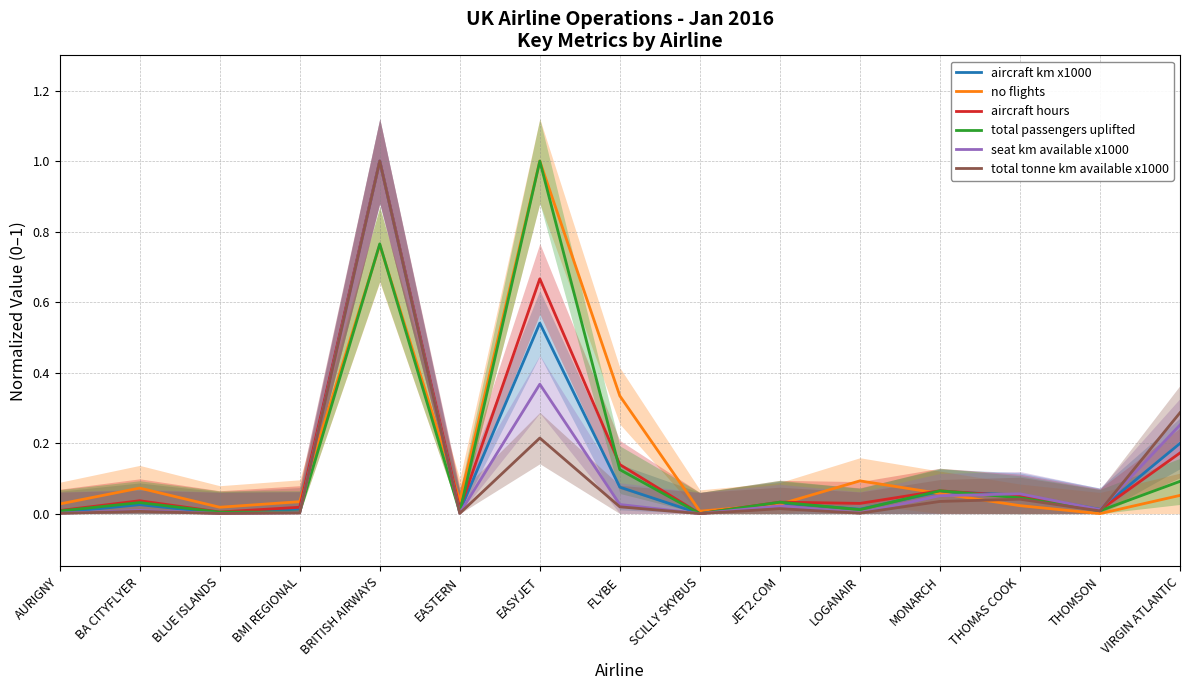

Does the chart display data point markers on the line(s)?

No